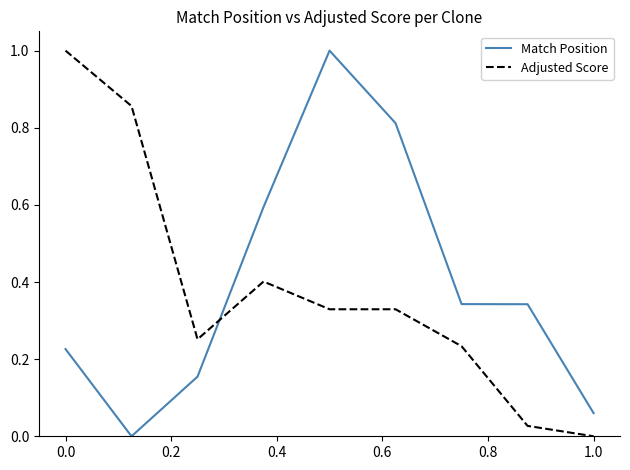

What is the difference between the maximum and minimum values in the Match Position series?

1.0